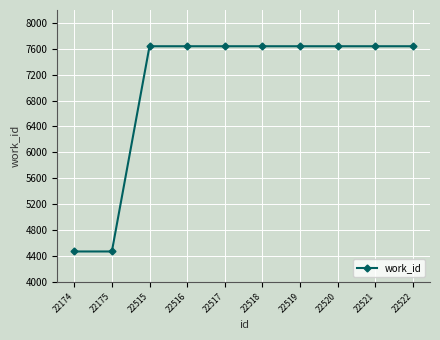

How many values are below 7640?

2